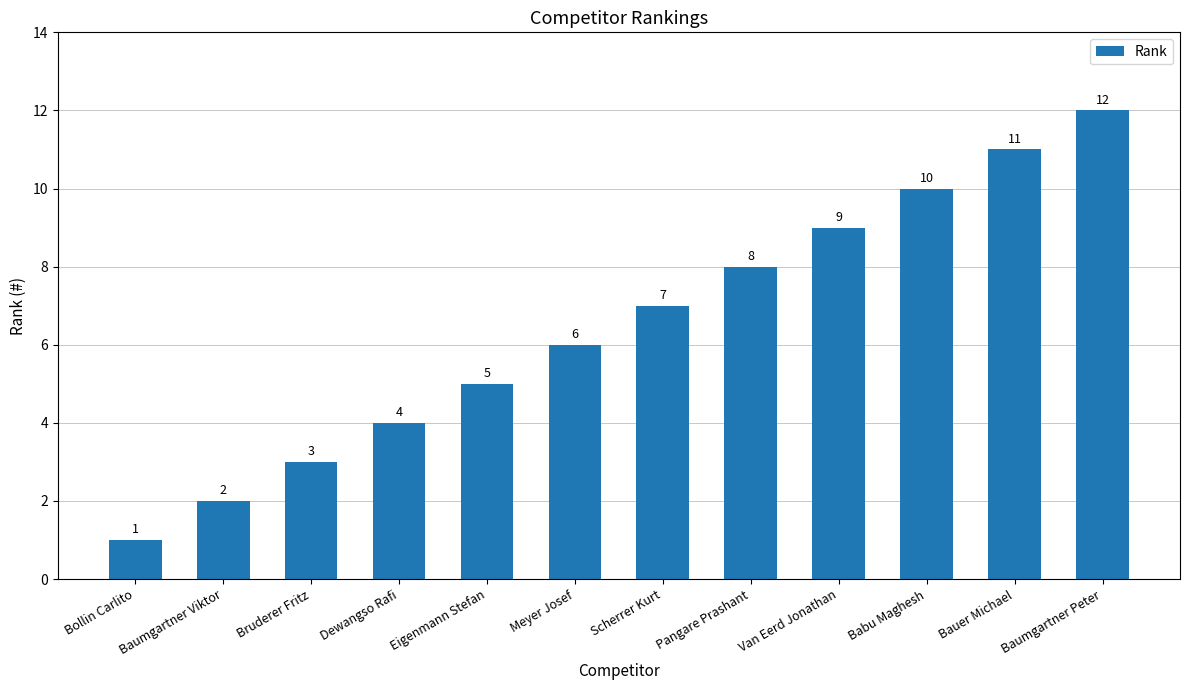

What is the value of the 7th bar from the left?

7